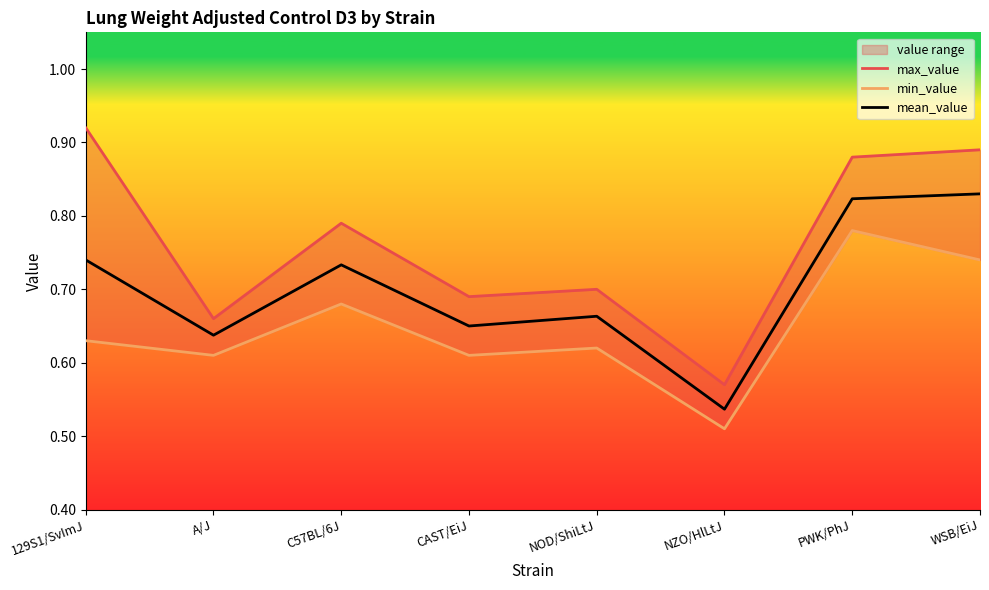

Reading left to right, list all the values displayed in this chart.

max_value: 129S1/SvImJ=0.9	A/J=0.7	C57BL/6J=0.8	CAST/EiJ=0.7	NOD/ShiLtJ=0.7	NZO/HlLtJ=0.6	PWK/PhJ=0.9	WSB/EiJ=0.9
min_value: 129S1/SvImJ=0.6	A/J=0.6	C57BL/6J=0.7	CAST/EiJ=0.6	NOD/ShiLtJ=0.6	NZO/HlLtJ=0.5	PWK/PhJ=0.8	WSB/EiJ=0.7
mean_value: 129S1/SvImJ=0.7	A/J=0.6	C57BL/6J=0.7	CAST/EiJ=0.7	NOD/ShiLtJ=0.7	NZO/HlLtJ=0.5	PWK/PhJ=0.8	WSB/EiJ=0.8